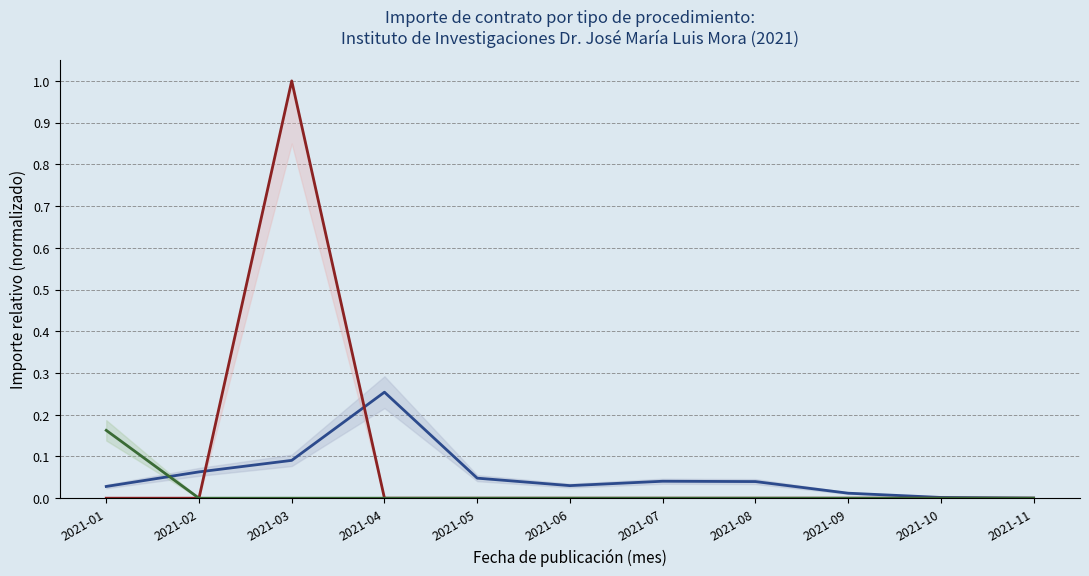

What is the maximum value for Adjudicación directa?

0.3